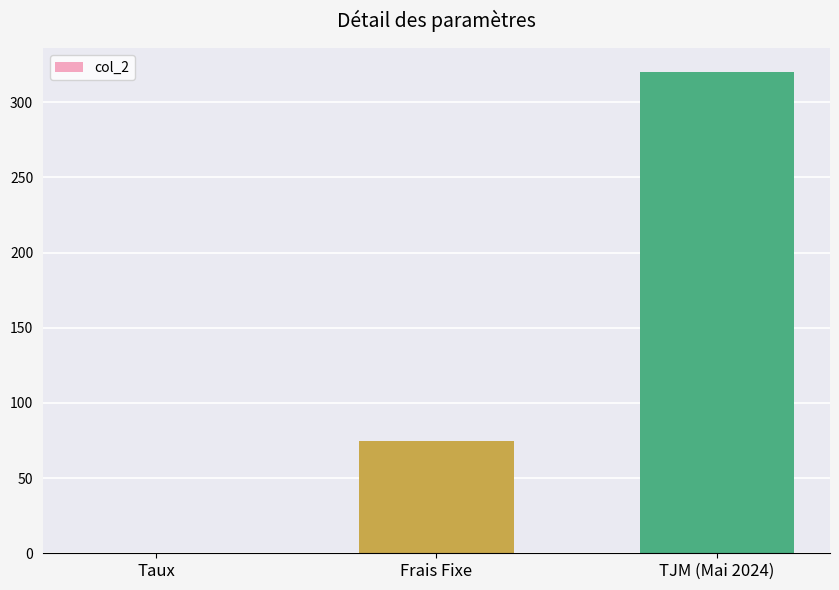

Between TJM (Mai 2024) and Taux, which is larger?

TJM (Mai 2024)